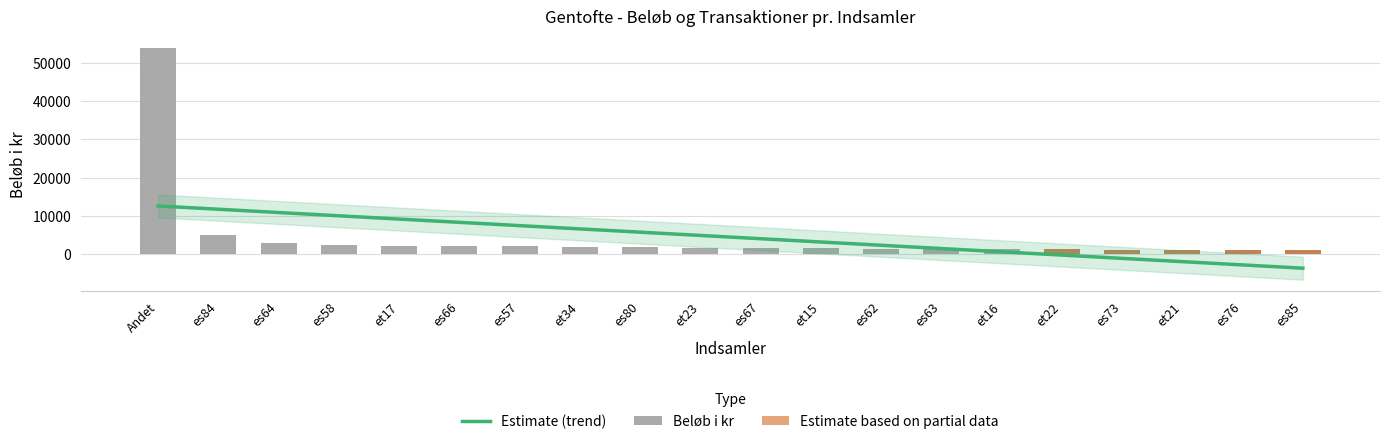

Reading left to right, what are all the values shown in this chart?

53876	4970	3025	2535	2265	2085	2025	2000	1865	1713	1575	1500	1470	1375	1375	1245	1225	1200	1150	1100